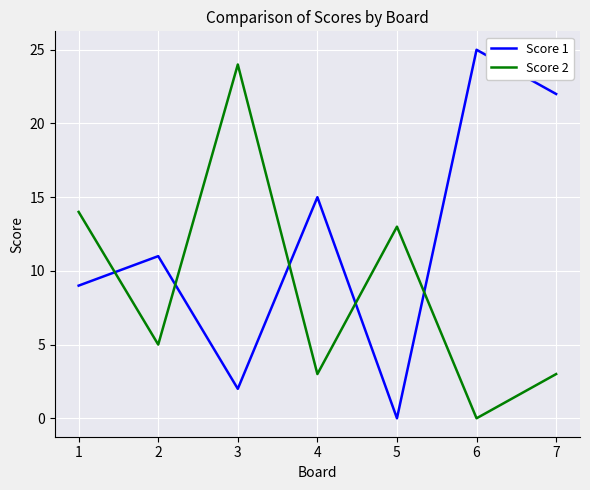

Which series changed the most between 2 and 6?

Score 1